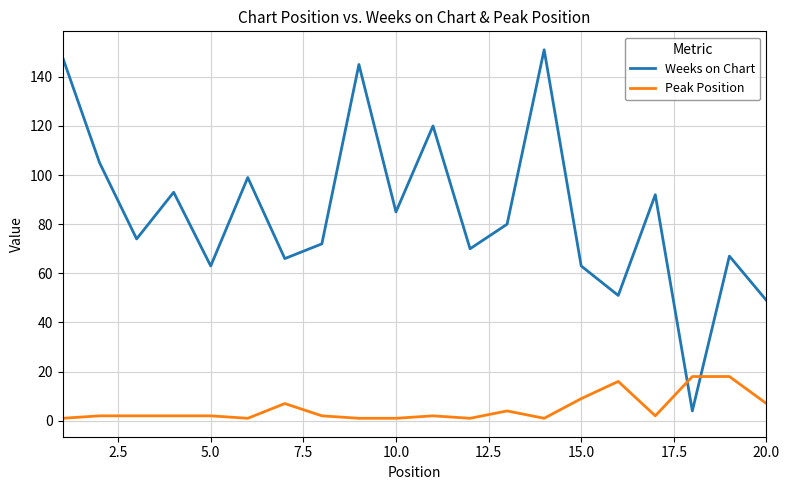

What is the average value of the Weeks on Chart series?

85